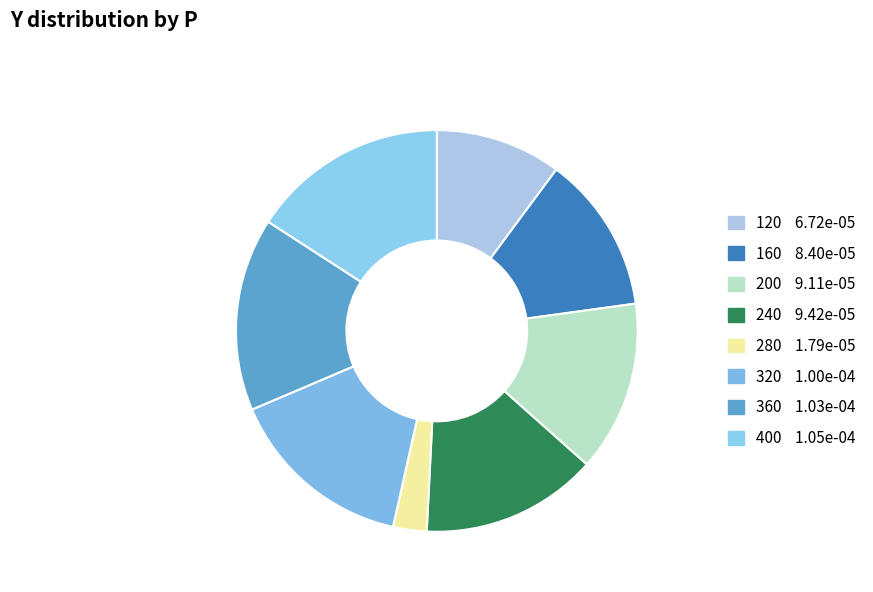

Is the sum of 240 and 280 greater than half?

No